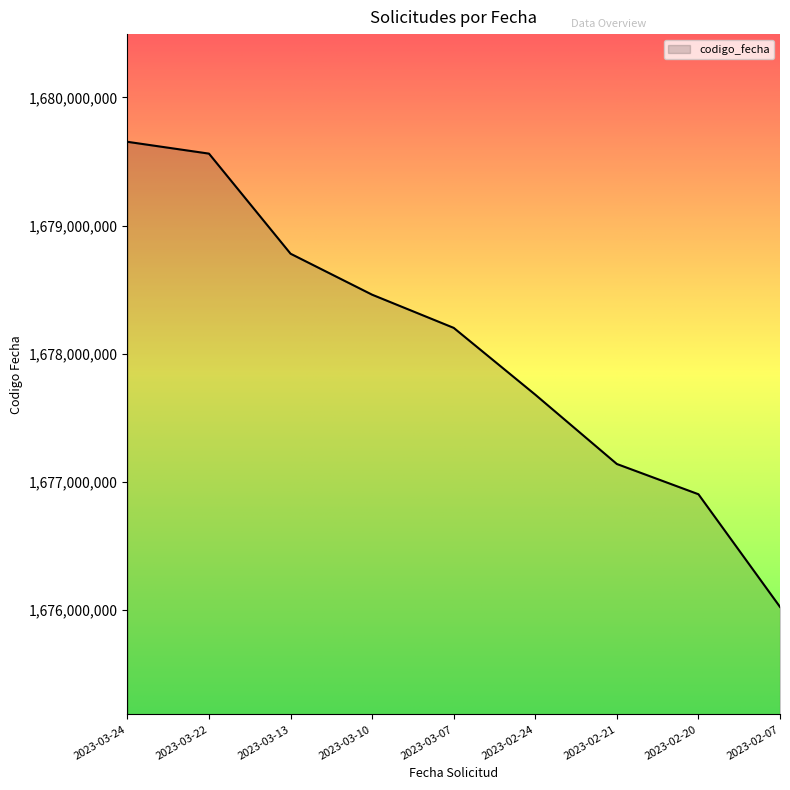

Count the number of categories in the chart.

9